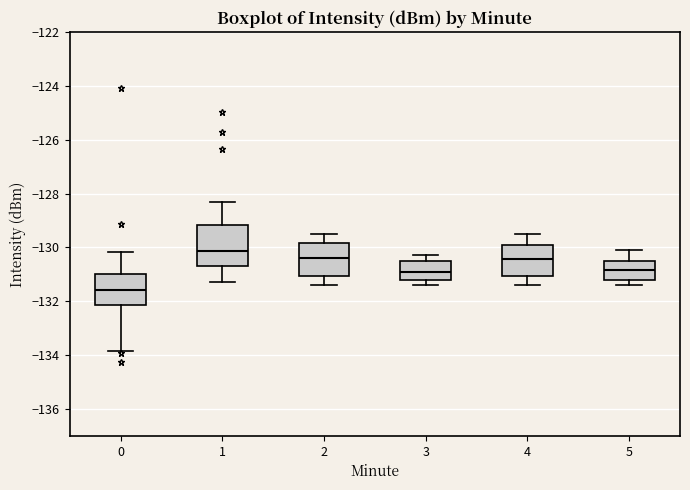

Reading left to right, read every box against the y-axis: the position of its median line, the range the box covers, and the ends of its whiskers. The values are not printed on the chart, so give them approximately, as read against the axis.

0: median -131.6, box -132.2 to -131.0, whiskers -133.8 to -130.2
1: median -130.2, box -130.8 to -129.2, whiskers -131.2 to -128.2
2: median -130.4, box -131.0 to -129.8, whiskers -131.4 to -129.4
3: median -130.8, box -131.2 to -130.4, whiskers -131.4 to -130.2
4: median -130.4, box -131.0 to -129.8, whiskers -131.4 to -129.4
5: median -130.8, box -131.2 to -130.4, whiskers -131.4 to -130.0